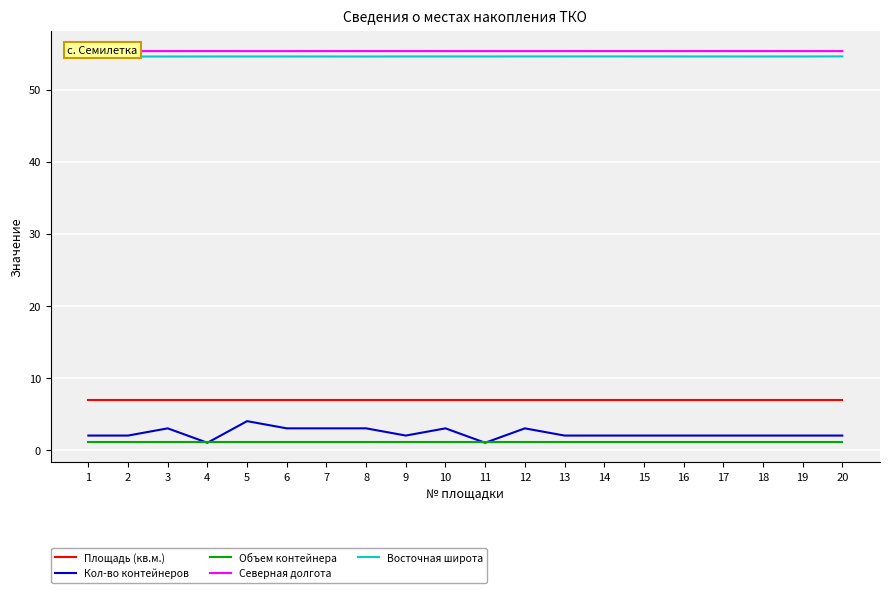

How many categories are shown in the chart?

20